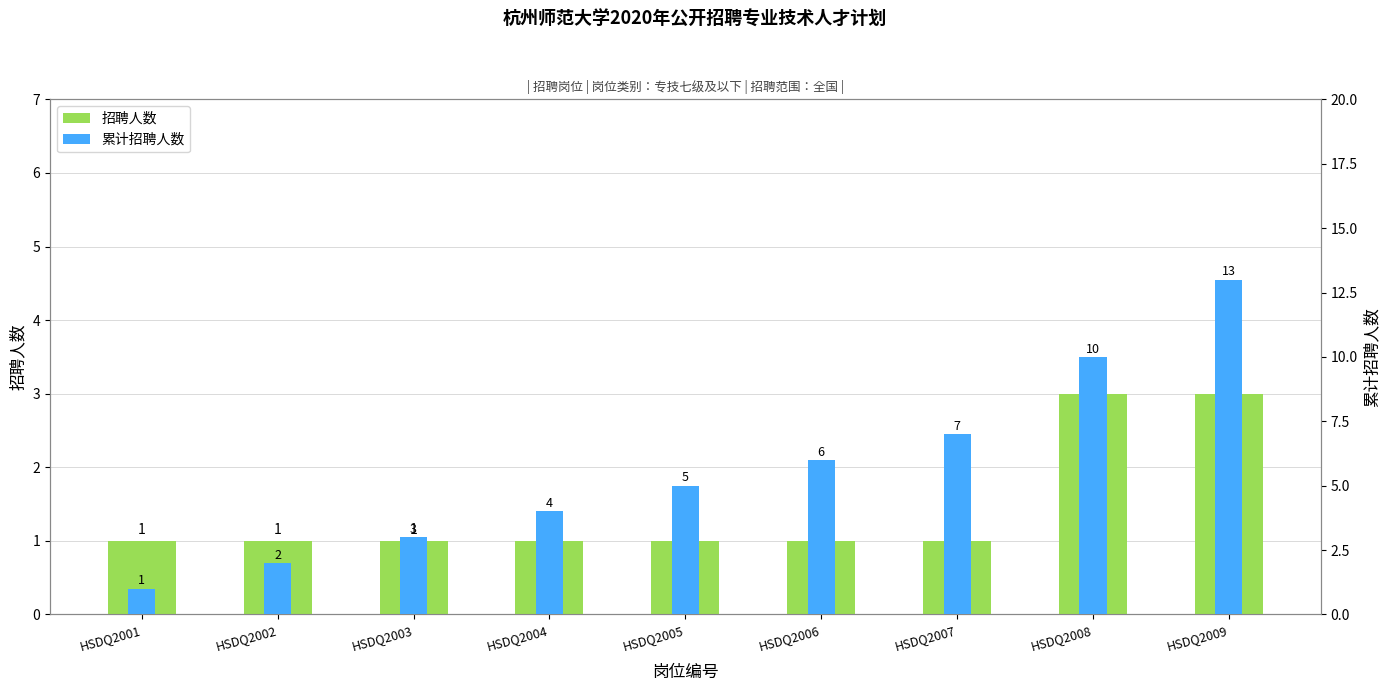

Rank the series by their maximum value, from highest to lowest.

累计招聘人数, 招聘人数, 岗位序号